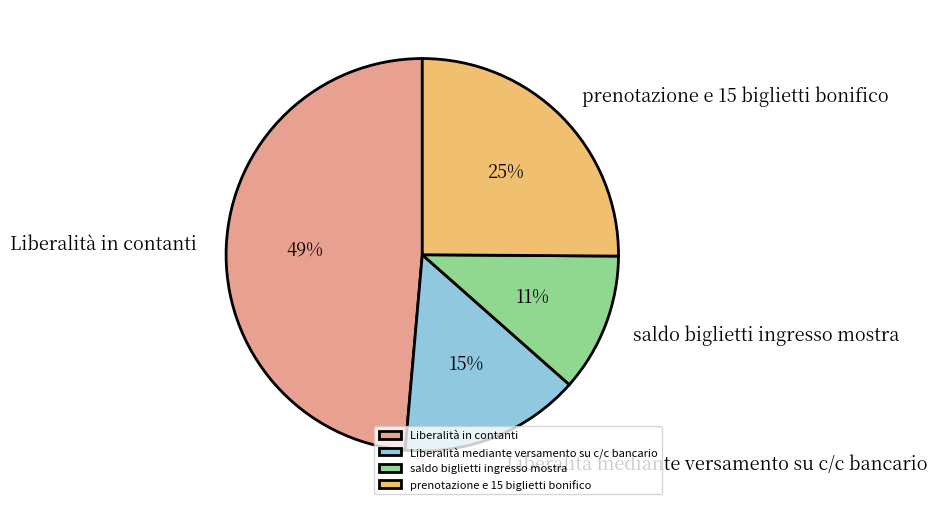

True or false: saldo biglietti ingresso mostra accounts for 1% of the total.

False